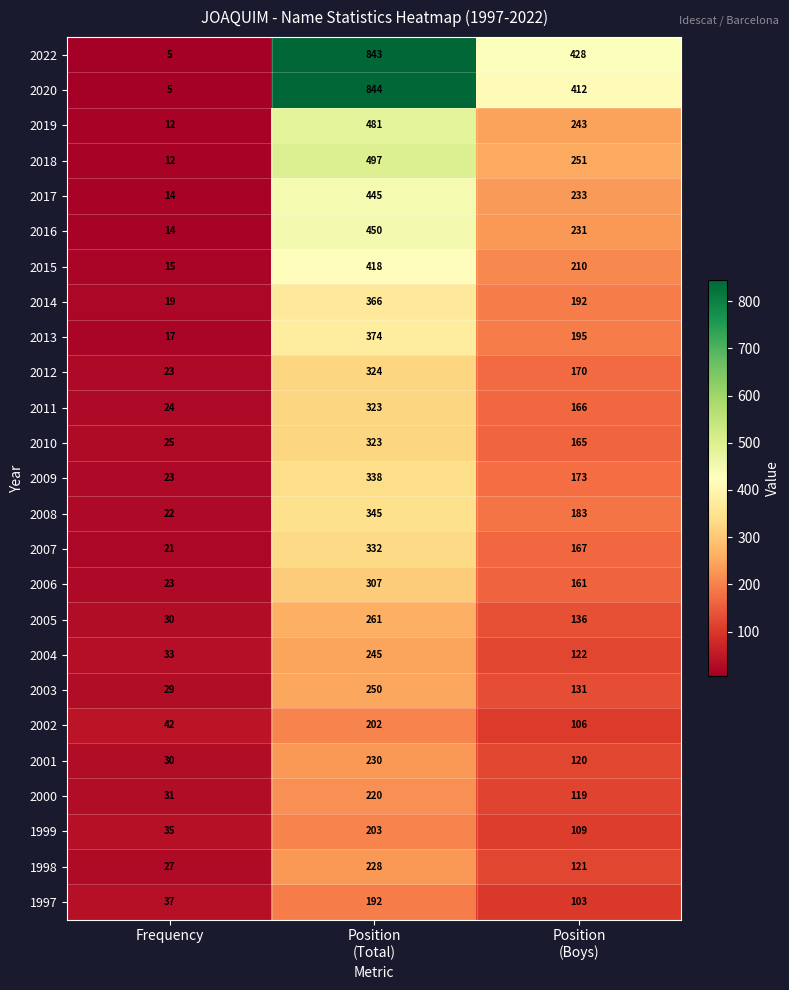

The 2012 series shows 32 at Frequency. True or false?

False